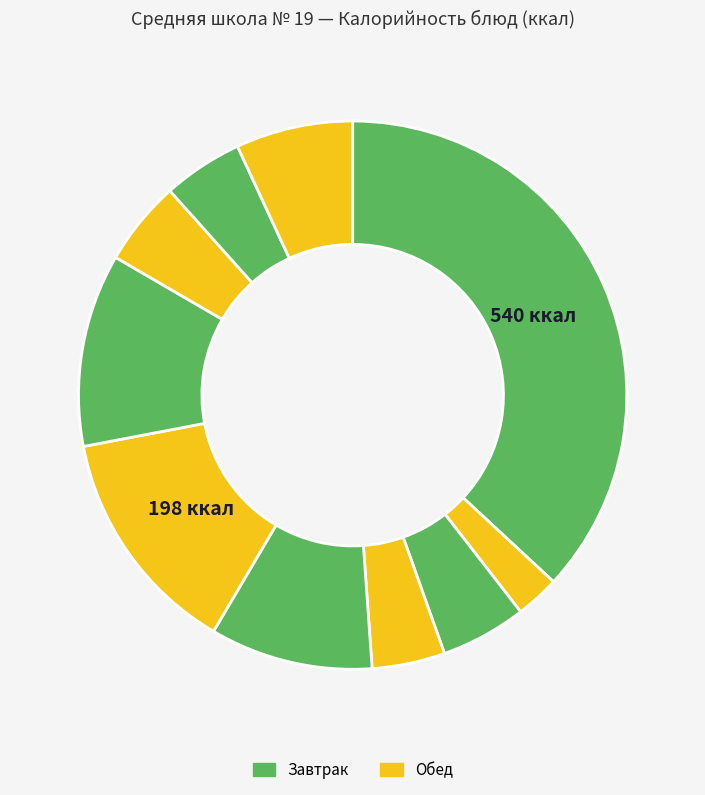

How many segments does this pie chart have?

10